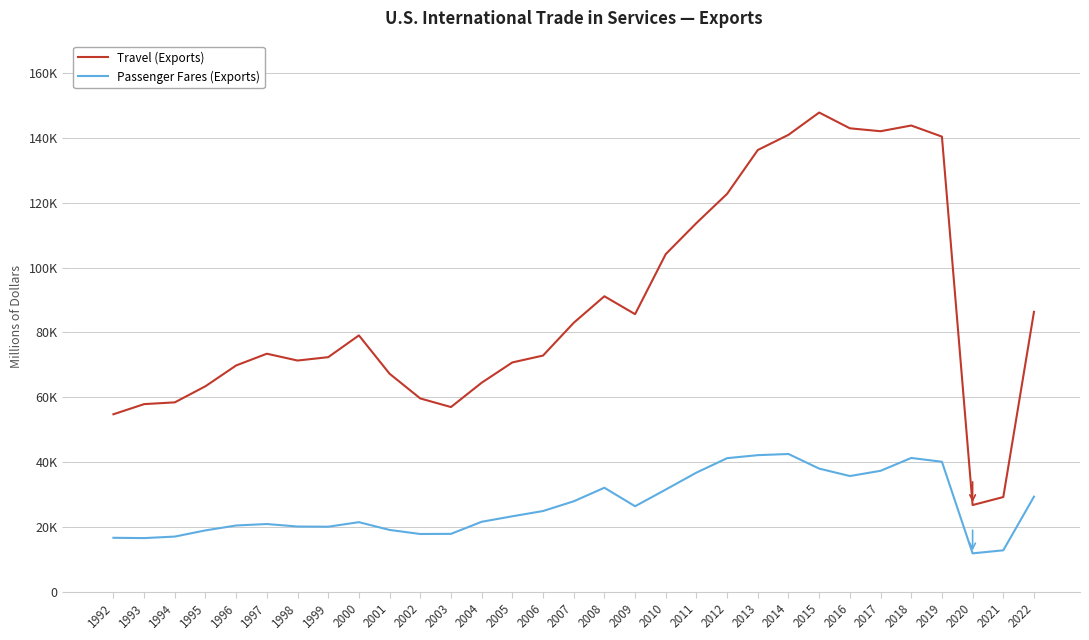

What are all the series names shown in the legend?

Travel (Exports), Passenger Fares (Exports)